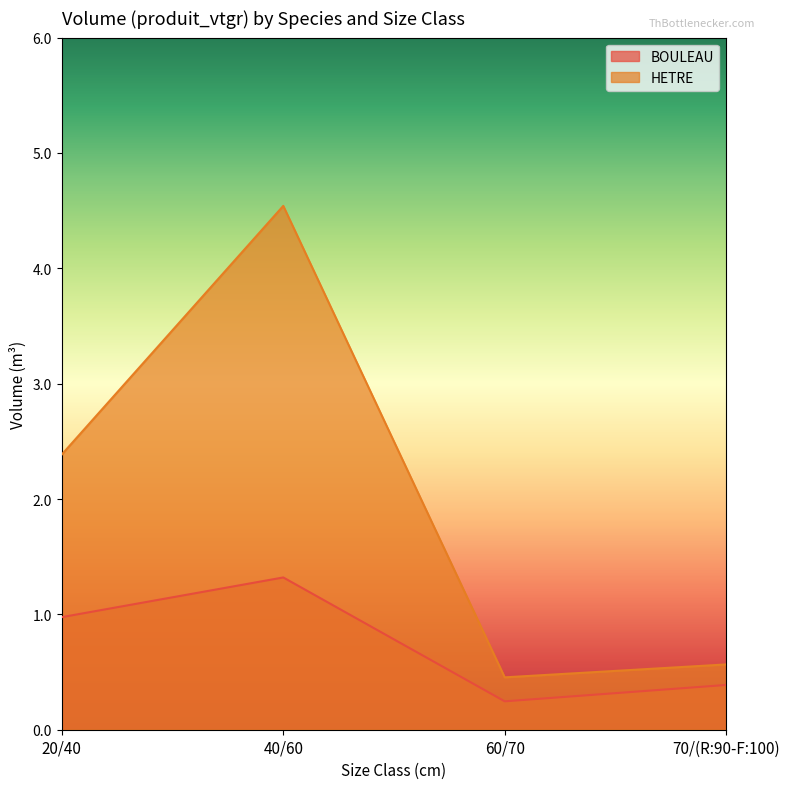

Which series changed the most between 20/40 and 60/70?

HETRE